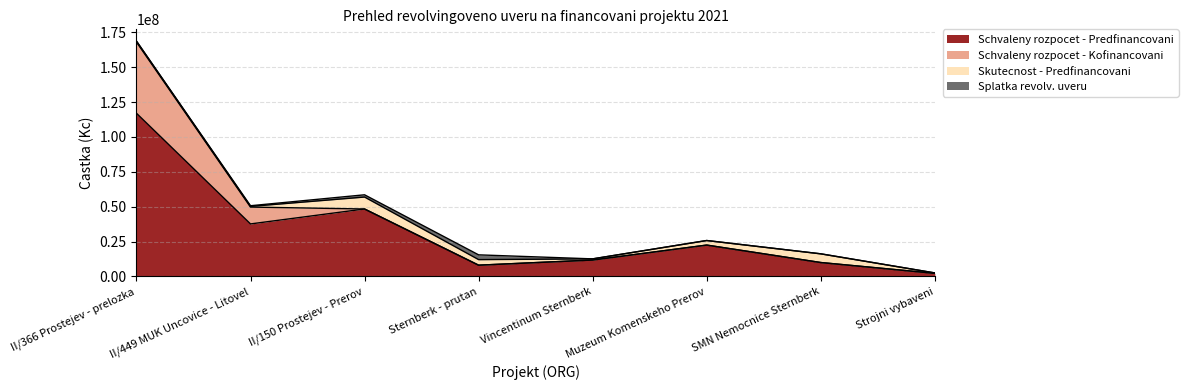

Reading left to right, extract all data points from this chart.

Schvaleny rozpocet - Predfinancovani: 117000000.0	37665000.0	48364000.0	8100000.0	11792000.0	22500000.0	10000000.0	2250000.0
Schvaleny rozpocet - Kofinancovani: 51000000.0	12070000.0	0.0	0.0	0.0	0.0	0.0	0.0
Skutecnost - Predfinancovani: 675662.8	482034.3	8565726.7	3984442.0	828809.4	3273987.6	6237653.0	292777.7
Splatka revolv. uveru: 0.0	482034.3	1607900.1	3419803.9	0.0	0.0	0.0	0.0